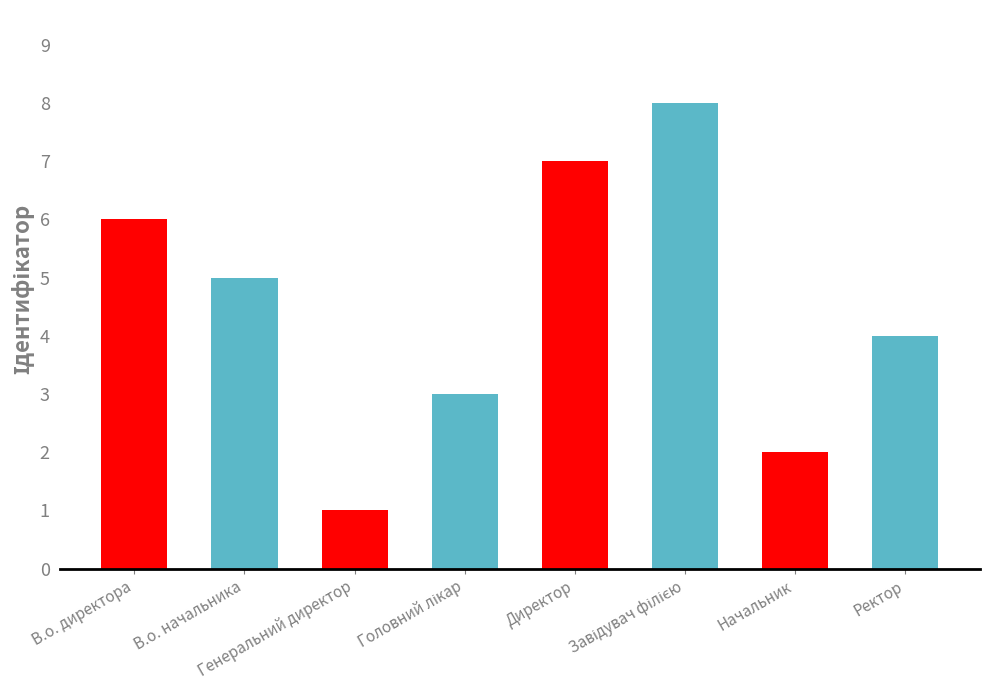

At which label does the data first exceed 5?

В.о. директора